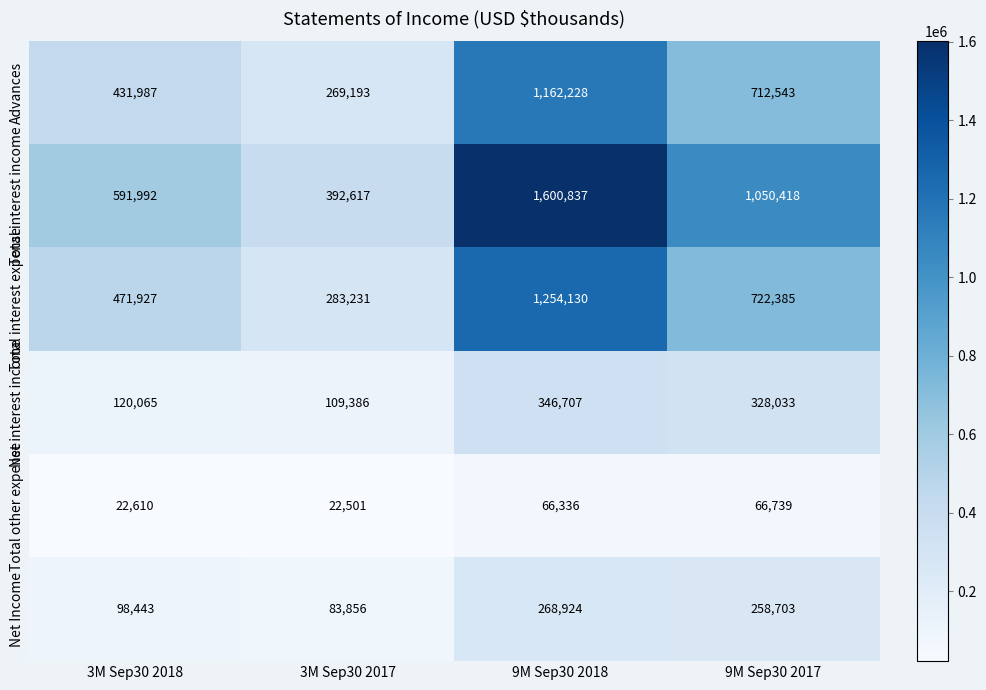

Which series has the largest total across all categories?

Total interest income